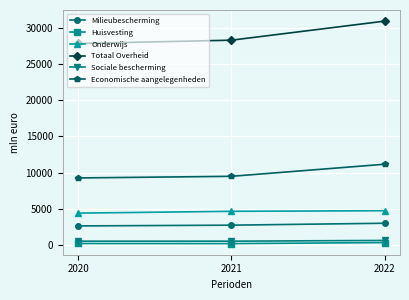

Which series has the largest total across all categories?

Totaal Overheid